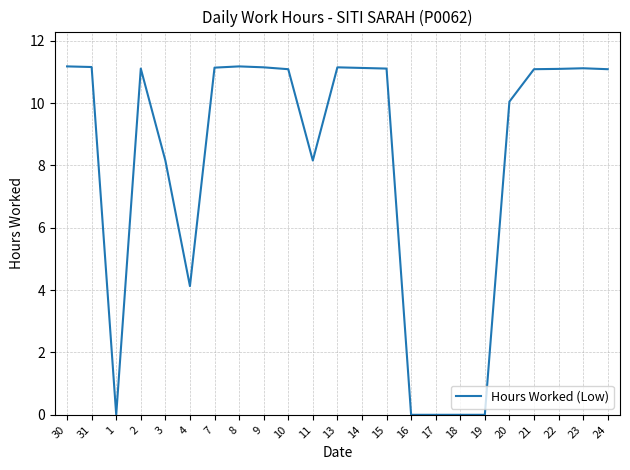

Is it true that the value at 16 is -4.3?

False